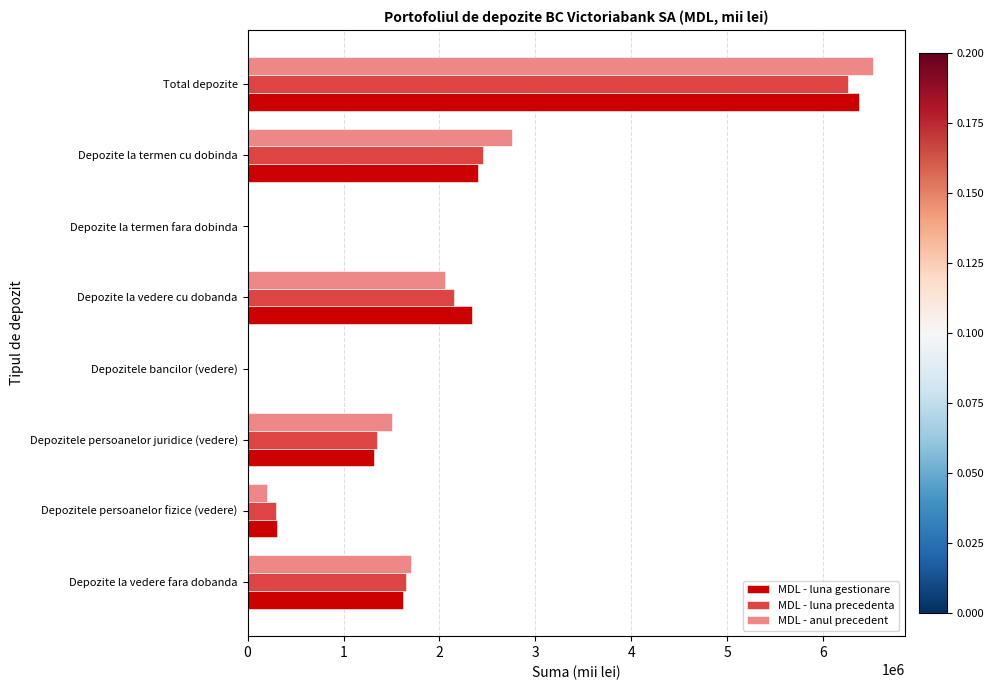

Read the MDL - anul precedent value at Depozite la termen cu dobinda.

2750763.0